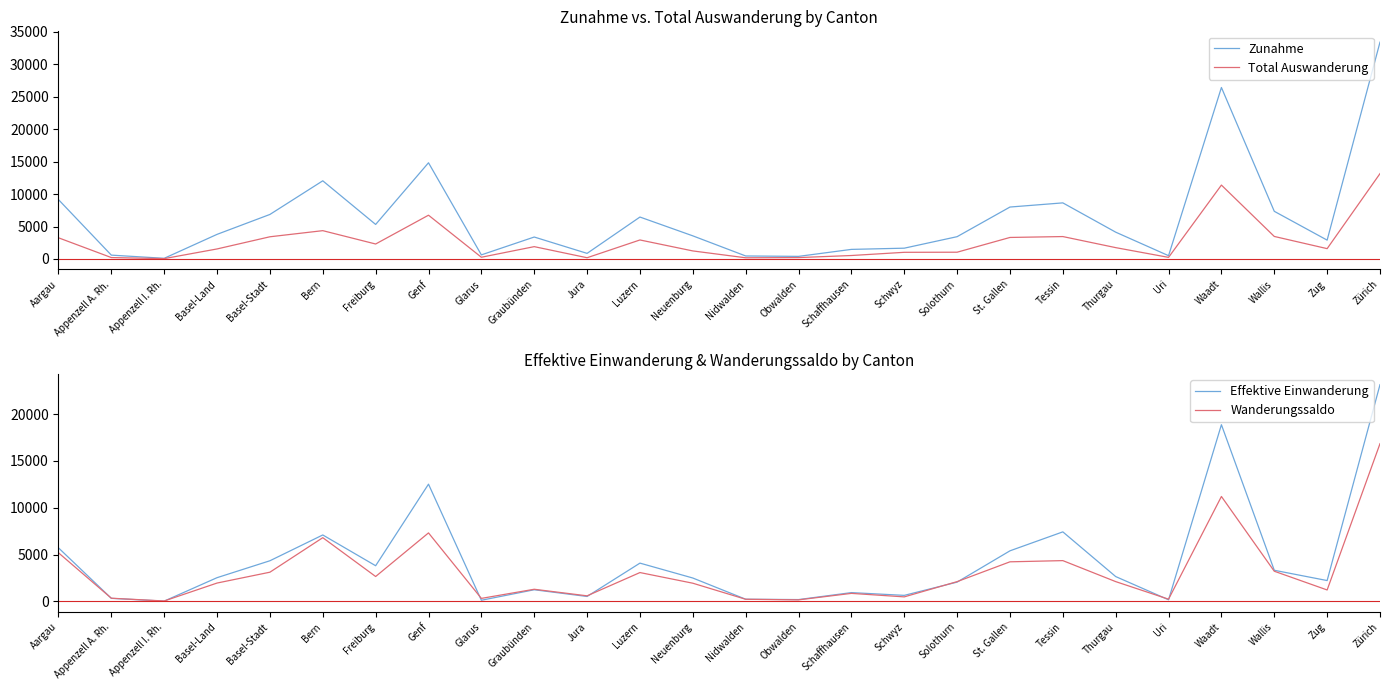

Which series has the largest range (max minus min)?

Zunahme